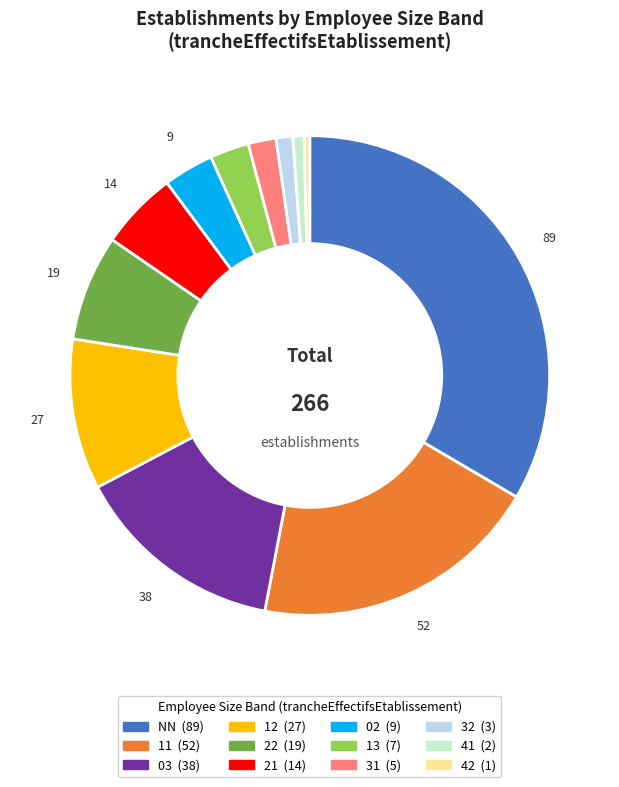

Does 32 account for over 50% of the chart?

No